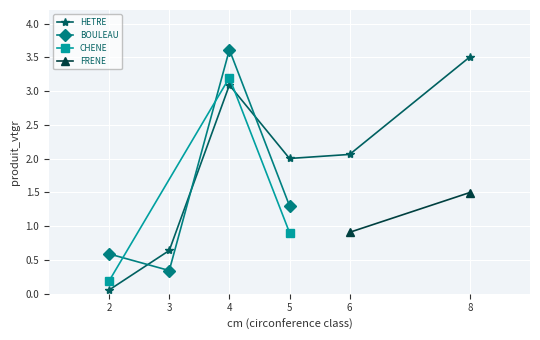

Which category has the highest value in the HETRE series?

8